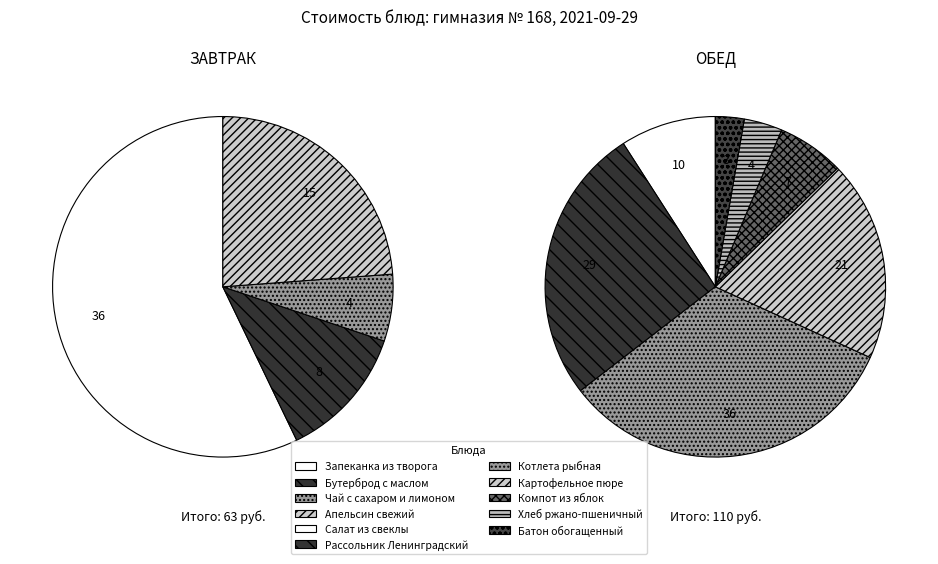

Does any single category account for the majority?

No